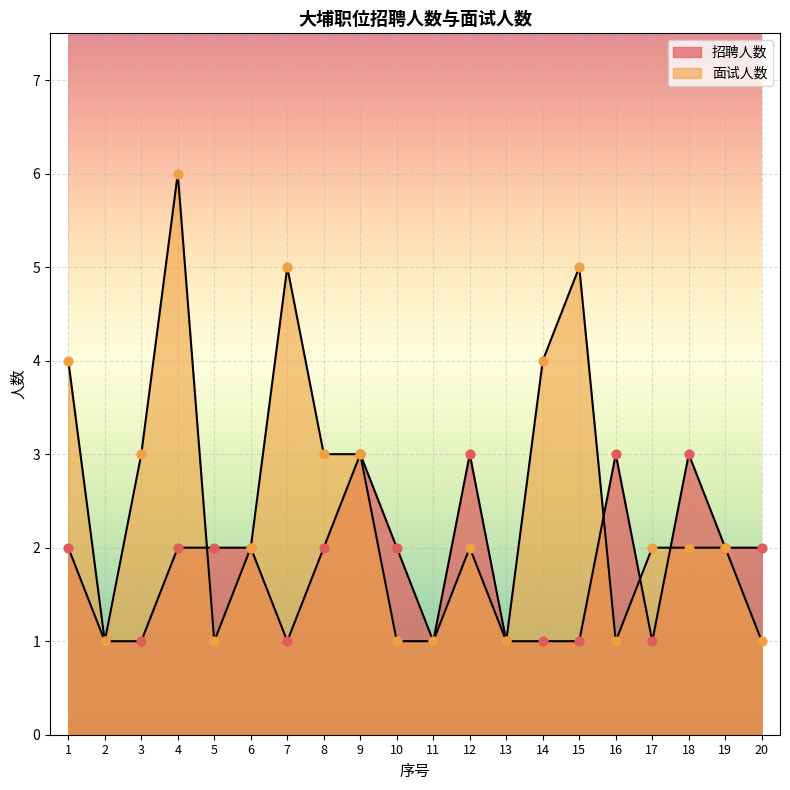

Is the value of 面试人数 at 1 greater than the value of 招聘人数 at 5?

Yes